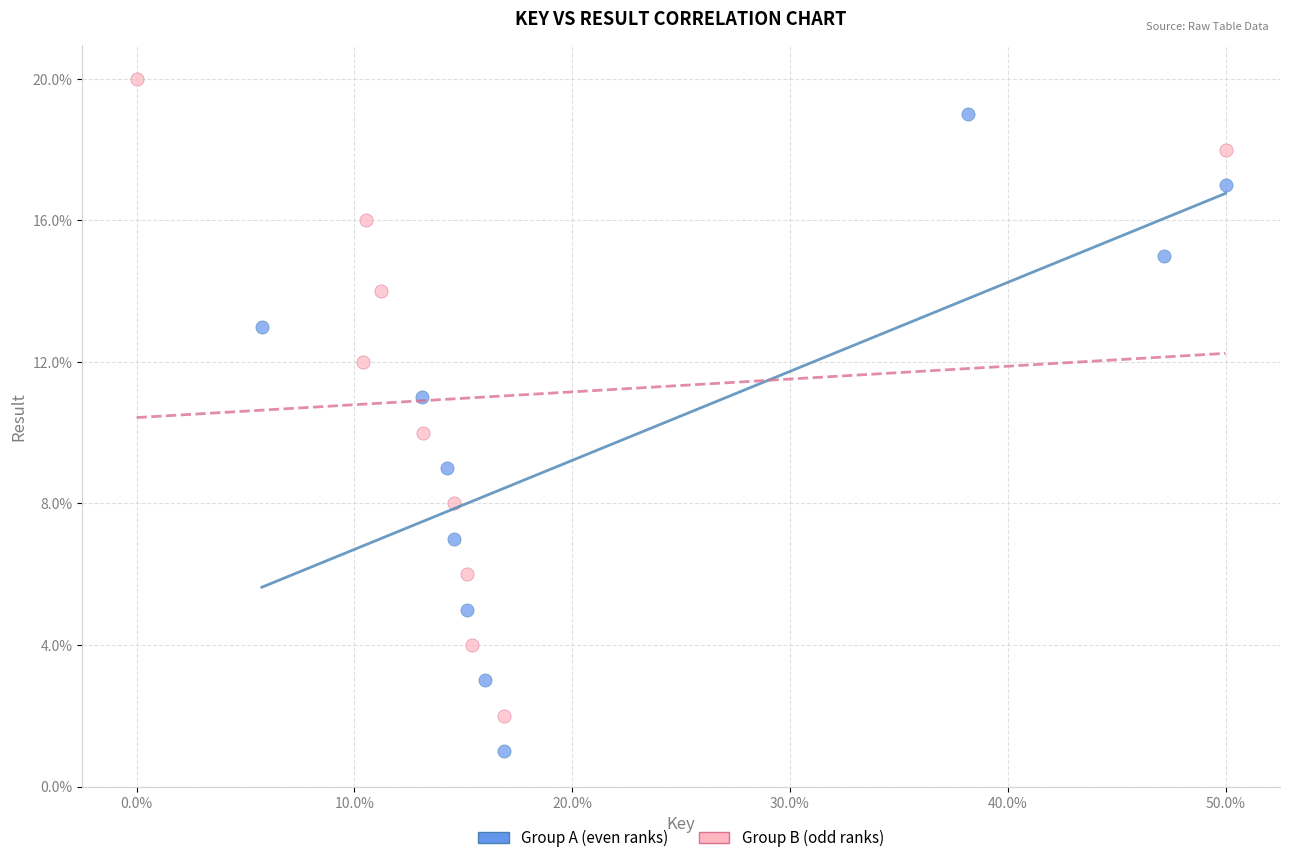

Which series contains the lowest Y value?

Group A (even ranks)